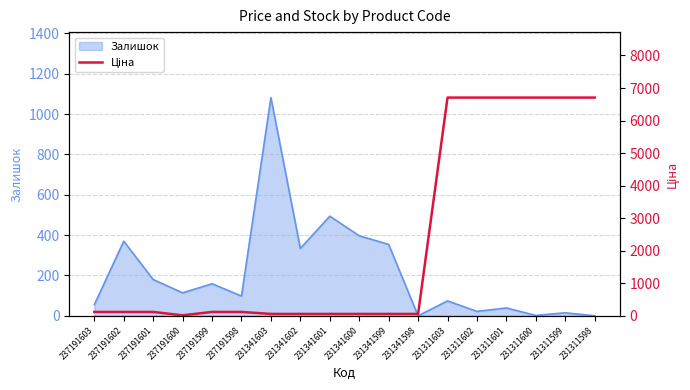

Which category has the highest value in the Залишок series?

231341603